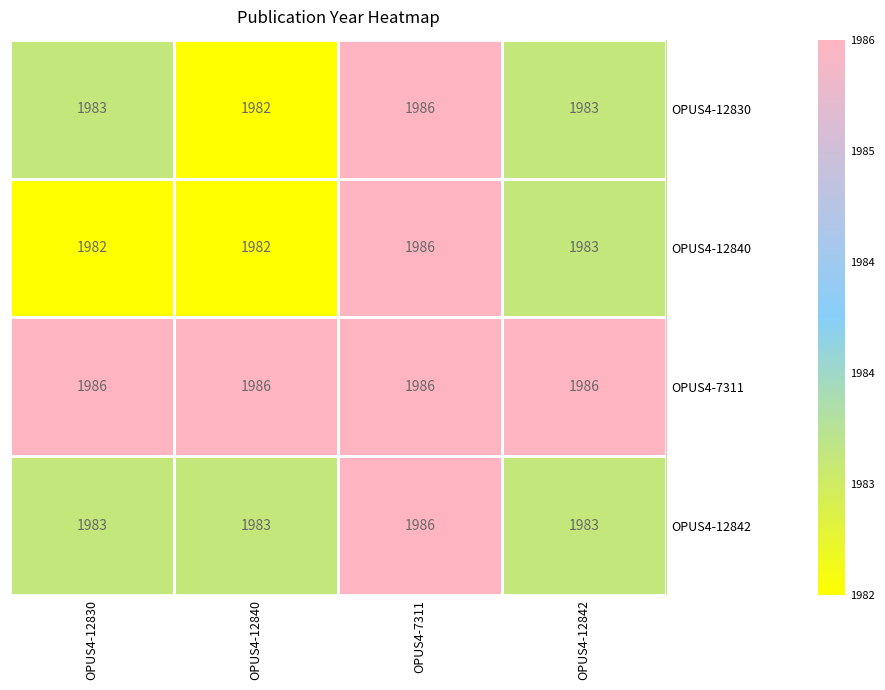

Which series changed the most between OPUS4-12830 and OPUS4-12842?

OPUS4-12840